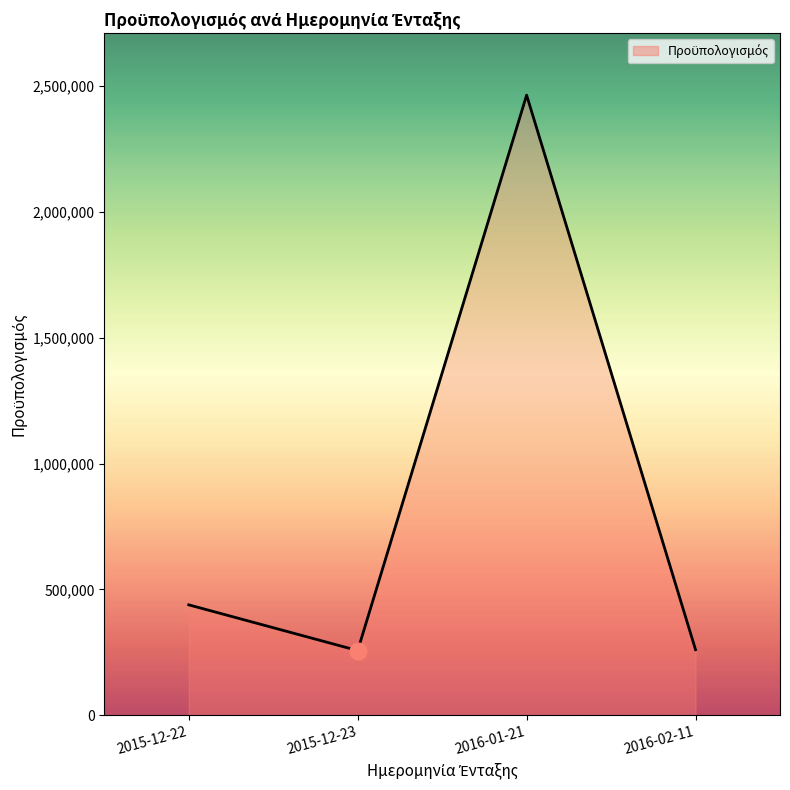

At which label does the data first exceed 438379?

2015-12-22